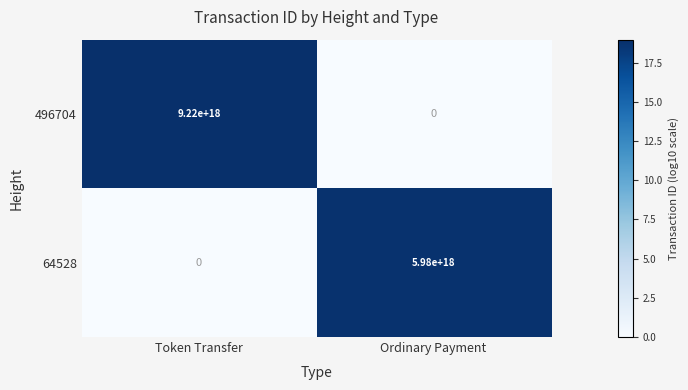

Between Token Transfer and Ordinary Payment, which series saw the biggest shift?

496704